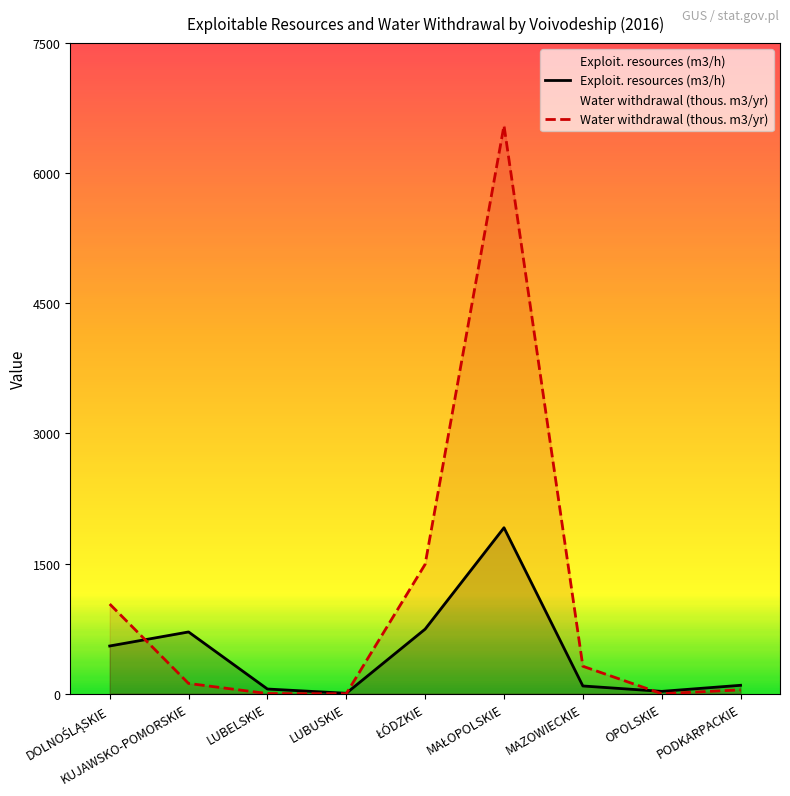

At which category does Exploit. resources (m3/h) reach its first local peak?

KUJAWSKO-POMORSKIE